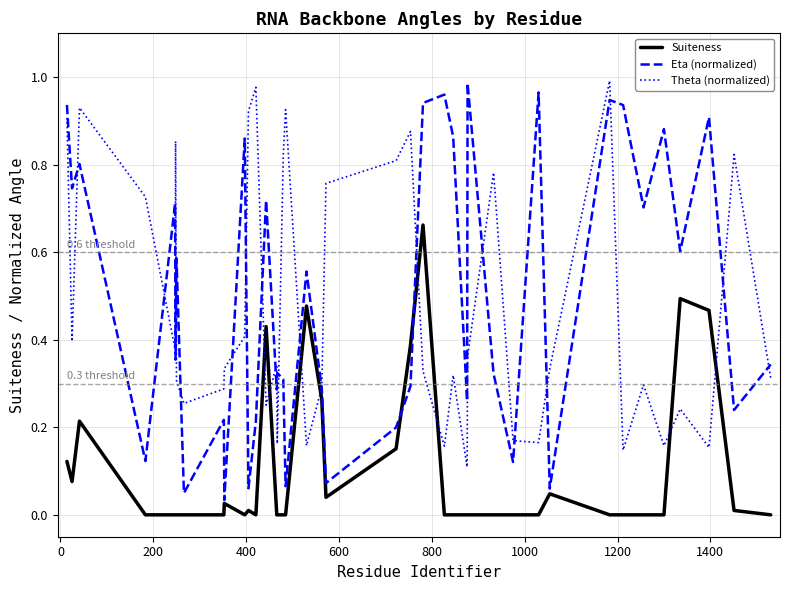

Which series has the largest range (max minus min)?

Eta (normalized)